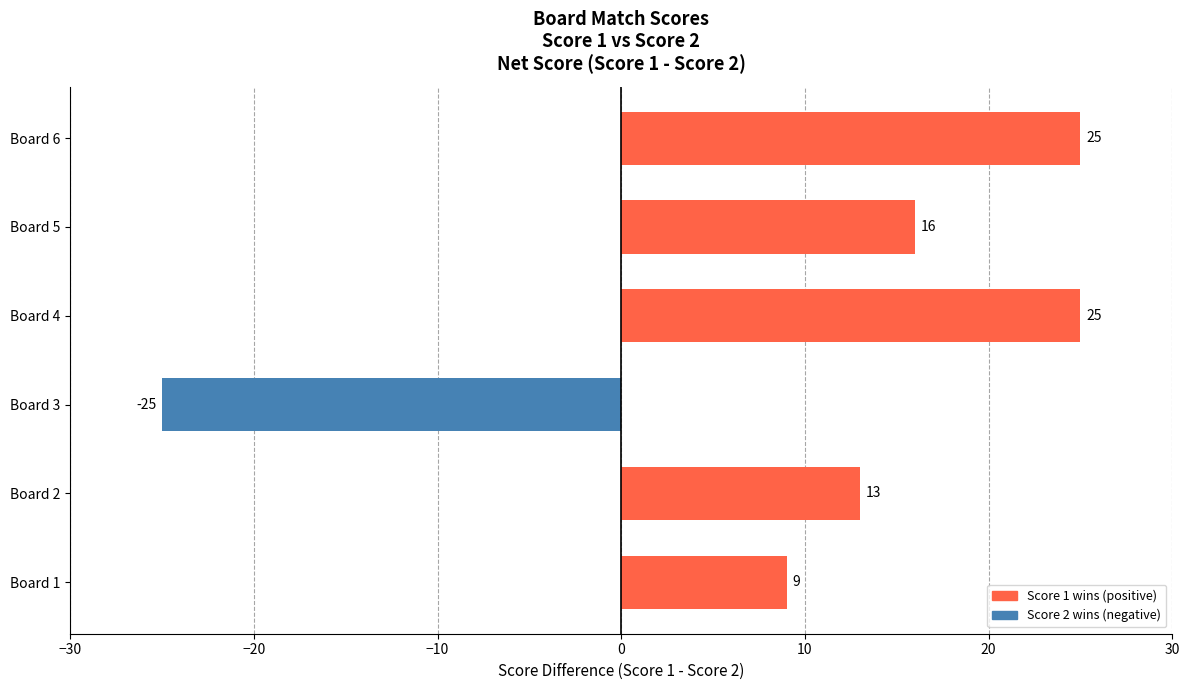

How many bars are there in total?

6